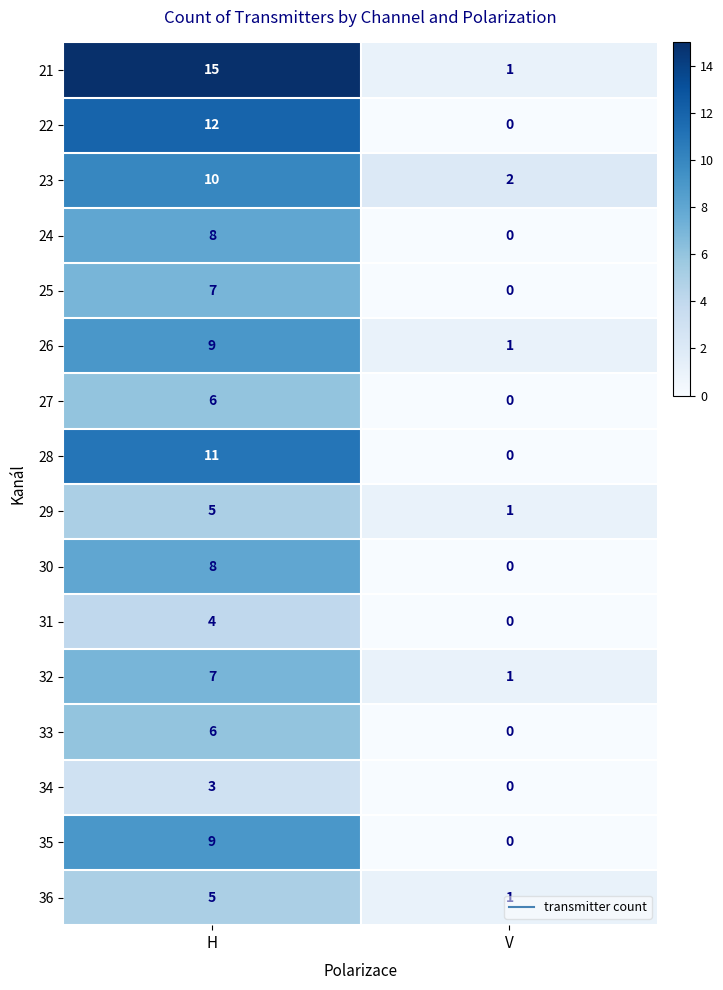

Rank the categories by 27 value from highest to lowest.

H, V